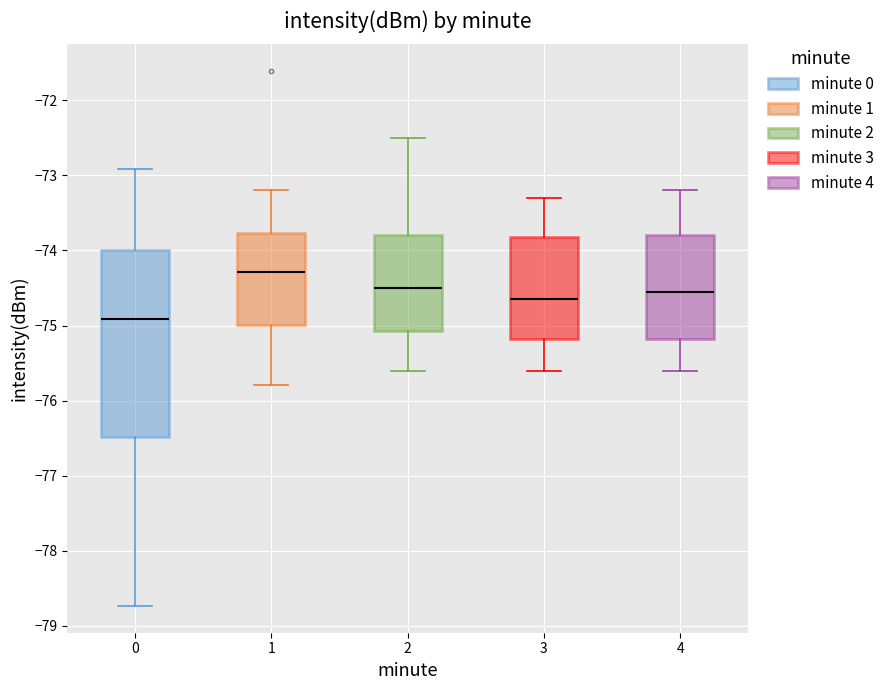

Which box has the highest median line?

1